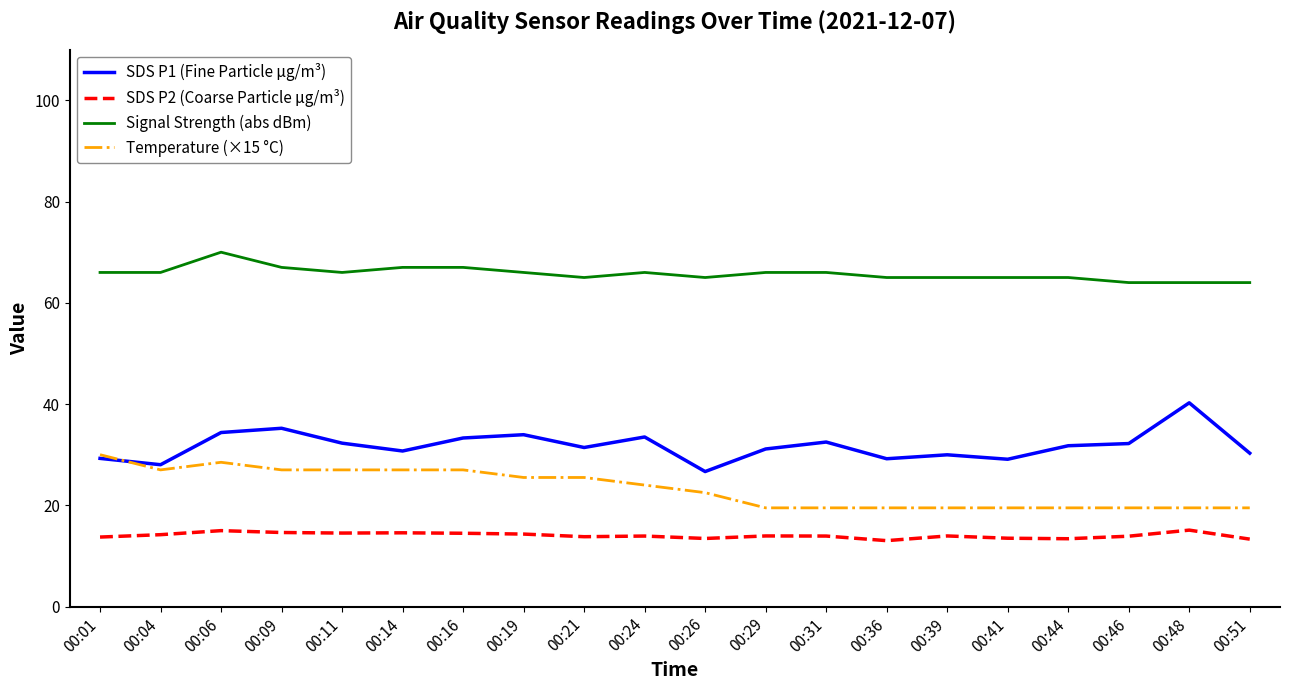

Rank the series at 00:19 from lowest to highest value.

SDS P2 (Coarse Particle μg/m³), Temperature (×15 °C), SDS P1 (Fine Particle μg/m³), Signal Strength (abs dBm)